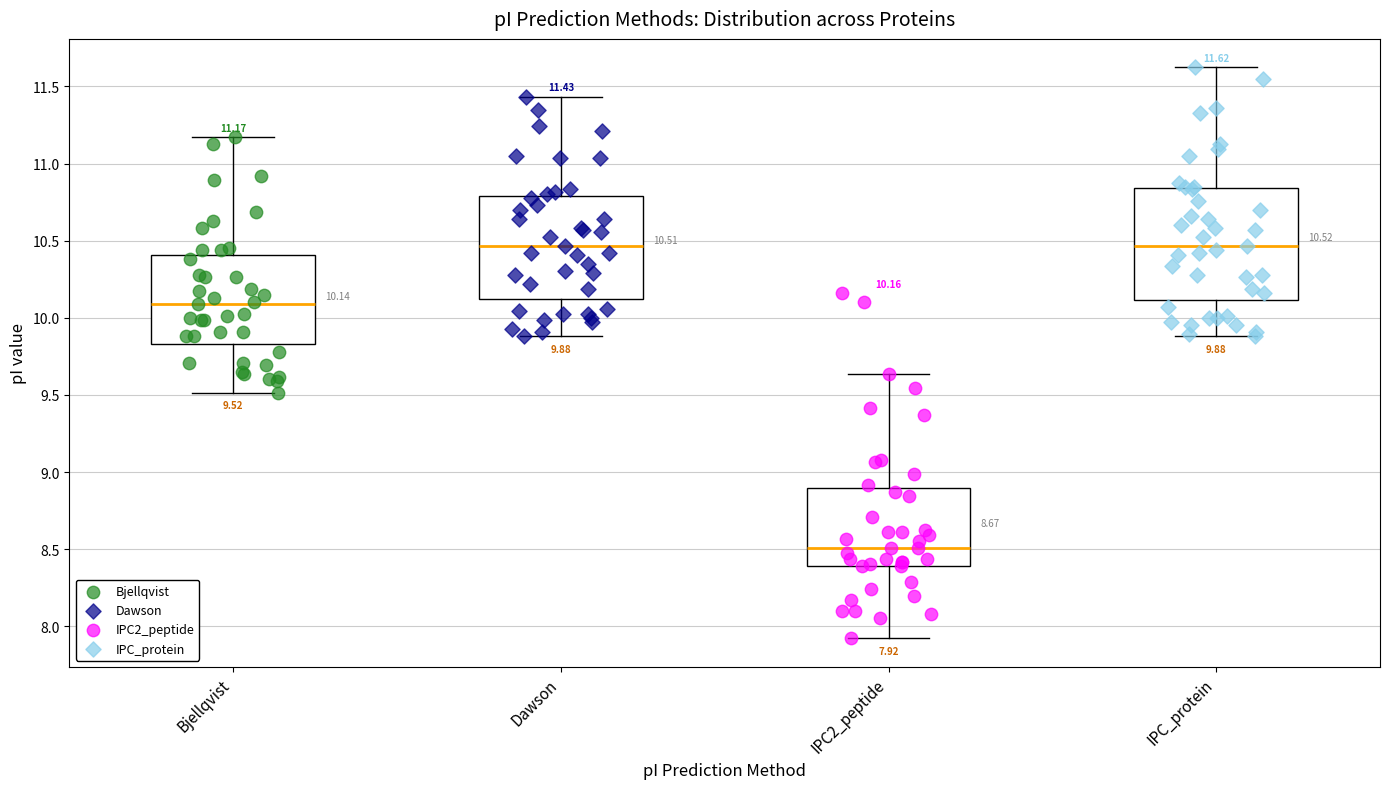

Which box is the tallest, from its lower edge to its upper edge?

IPC_protein